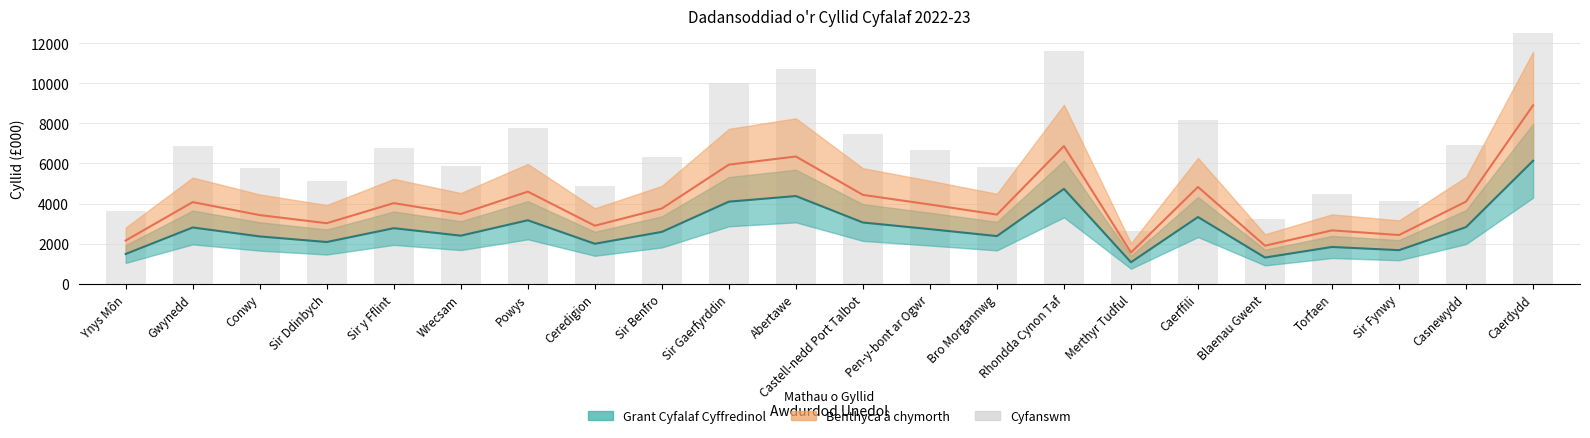

Rank the categories by value from highest to lowest.

Caerdydd, Rhondda Cynon Taf, Abertawe, Sir Gaerfyrddin, Caerffili, Powys, Castell-nedd Port Talbot, Casnewydd, Gwynedd, Sir y Fflint, Pen-y-bont ar Ogwr, Sir Benfro, Wrecsam, Bro Morgannwg, Conwy, Sir Ddinbych, Ceredigion, Torfaen, Sir Fynwy, Ynys Môn, Blaenau Gwent, Merthyr Tudful